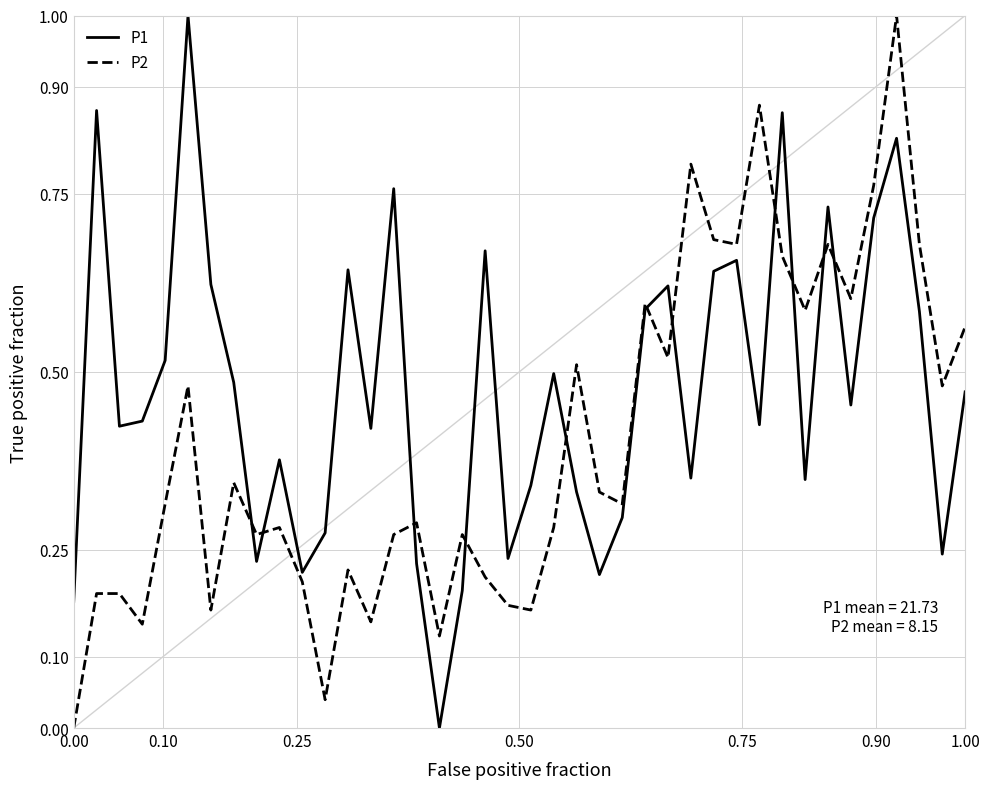

List the series in order of their overall mean, highest first.

P1, P2